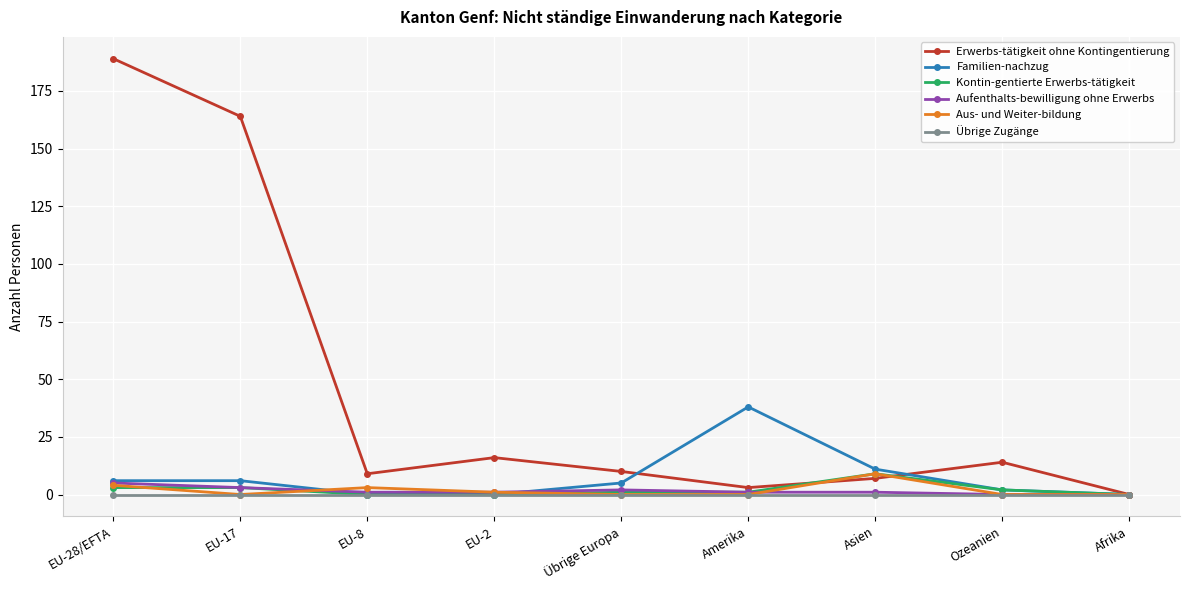

Which series has the largest range (max minus min)?

Erwerbs-tätigkeit ohne Kontingentierung